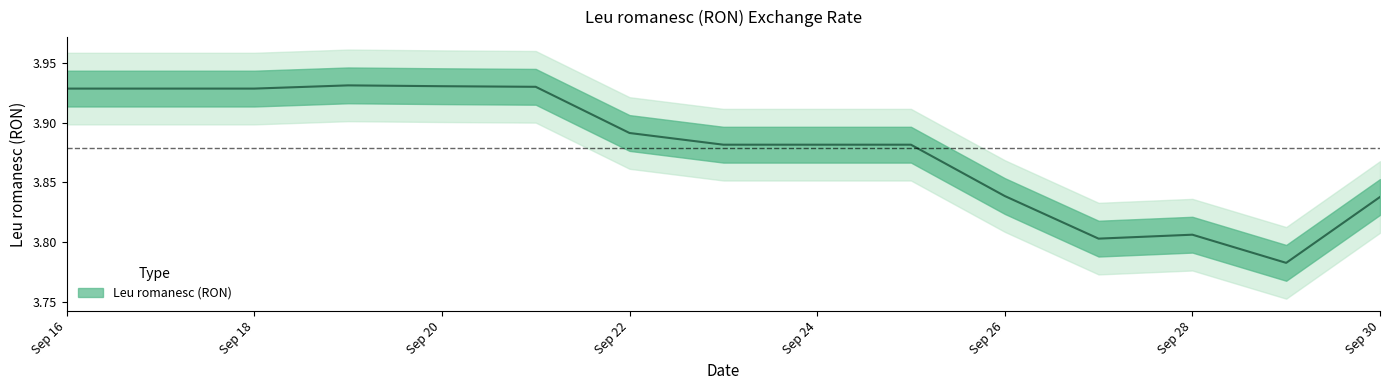

True or false: there are more than 1 points higher than both neighbors.

True